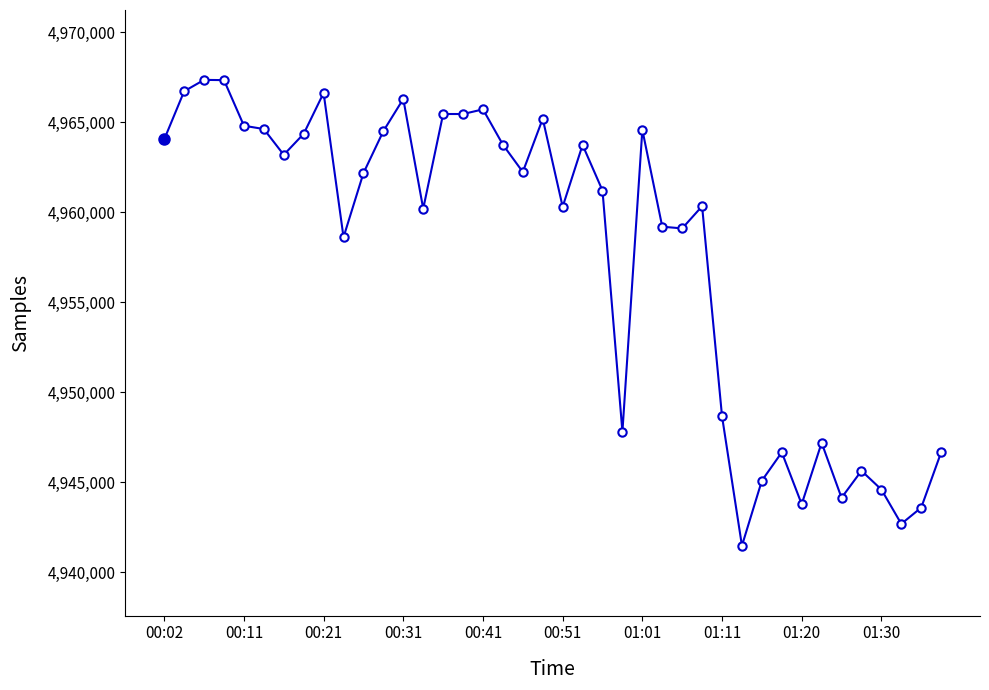

What is the greatest value displayed?

4967362